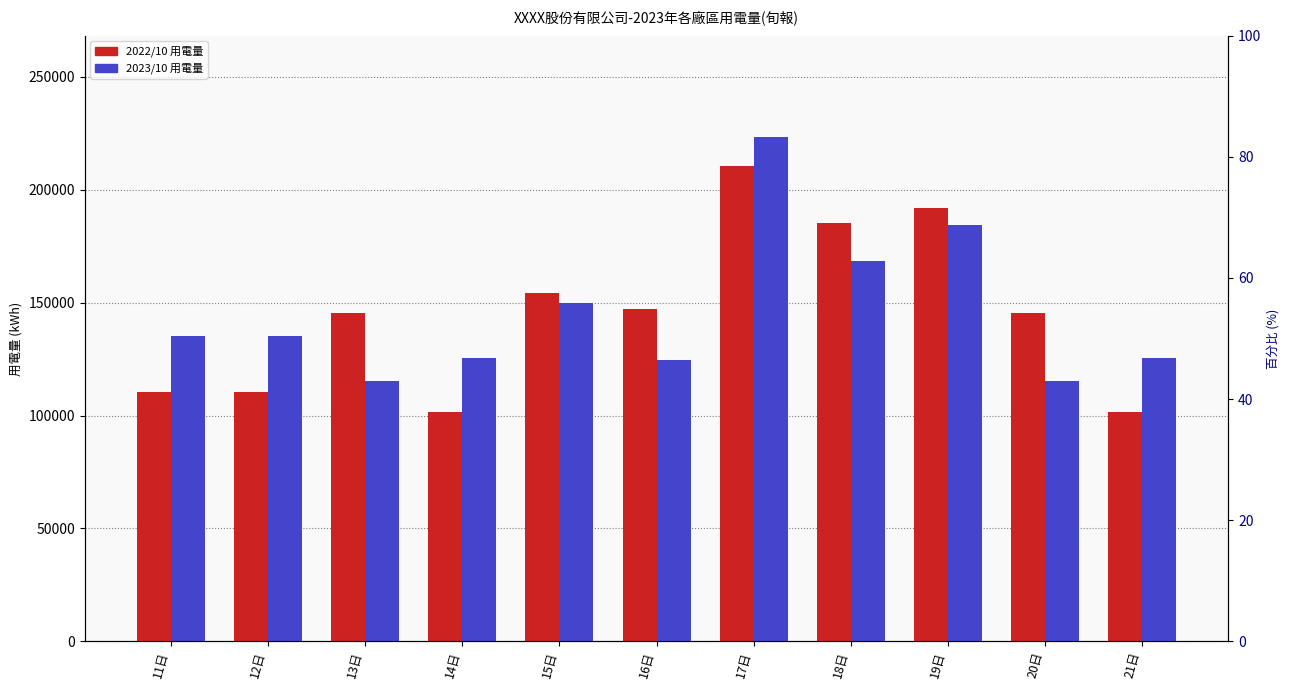

Are the bars grouped side by side (vs. stacked)?

Yes